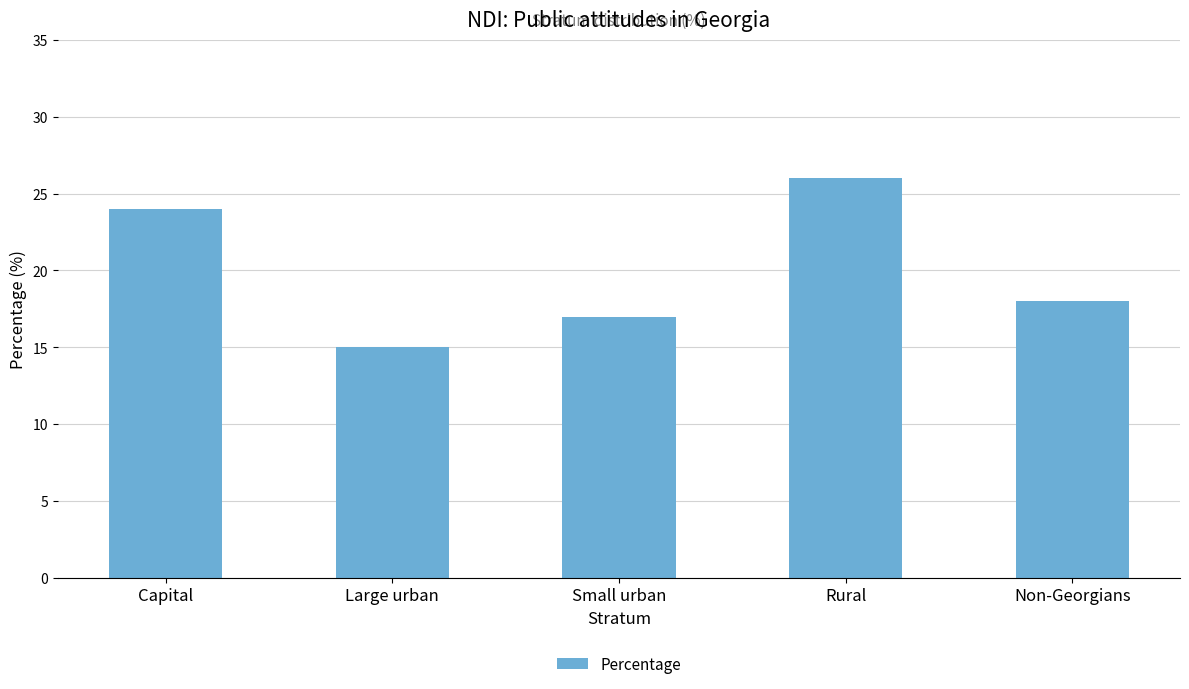

What value does the data have at Large urban?

15